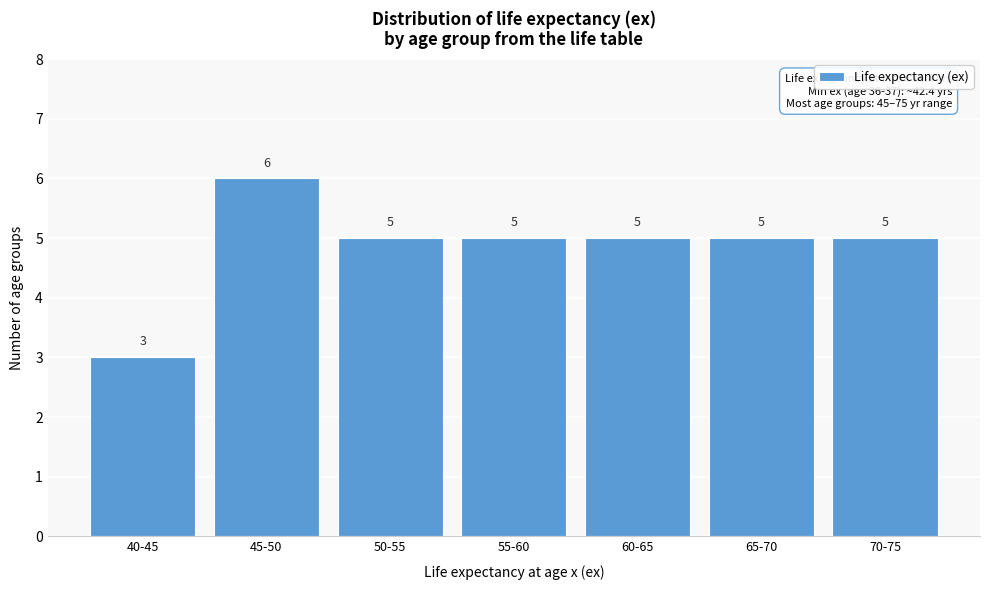

Reading left to right, transcribe all the data shown in this chart.

3	6	5	5	5	5	5